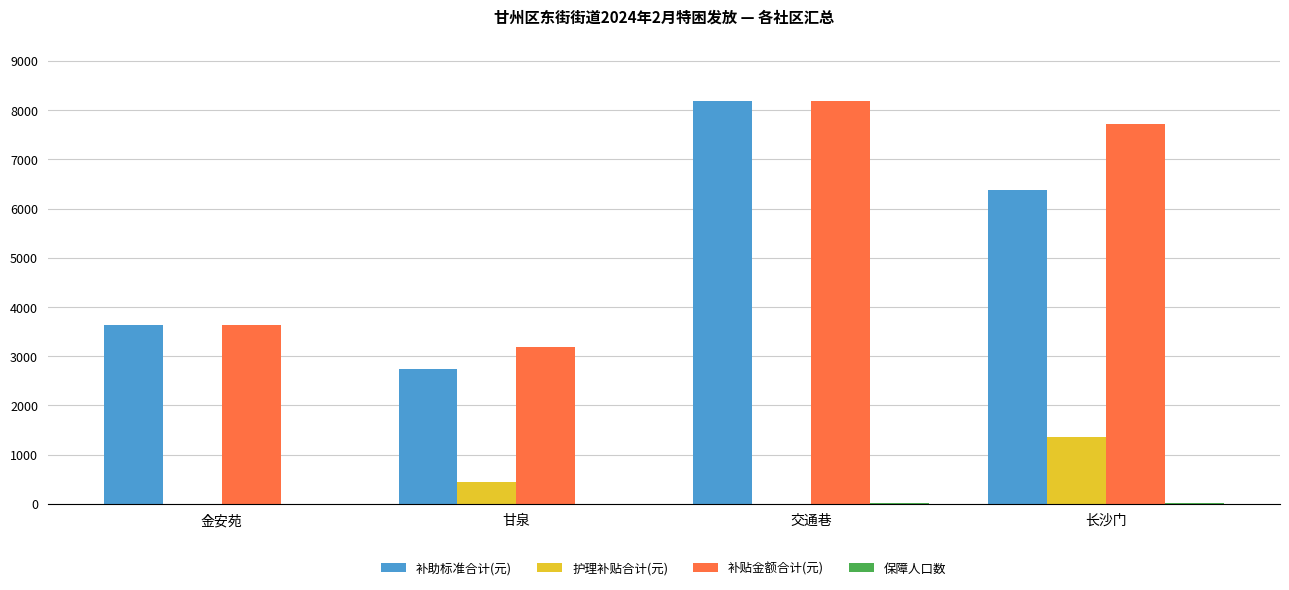

Which series changed the most between 甘泉 and 交通巷?

补助标准合计(元)